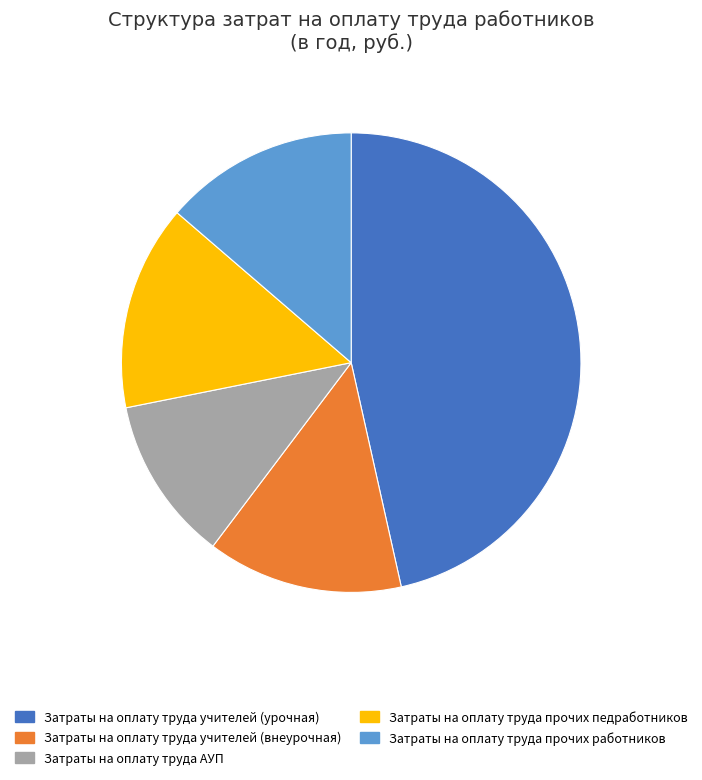

Approximately how many times larger is the value at Затраты на оплату труда учителей (урочная) compared to Затраты на оплату труда АУП?

4.0